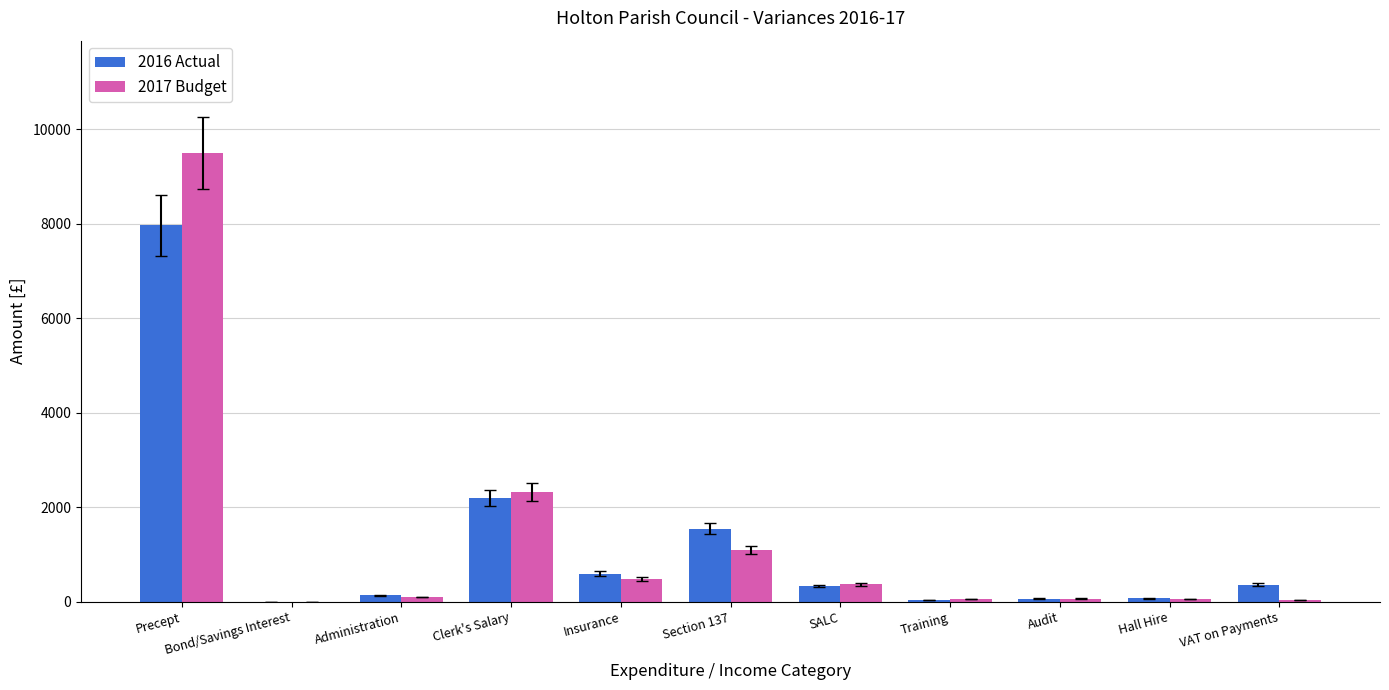

Which category has the highest value in the 2017 Budget series?

Precept